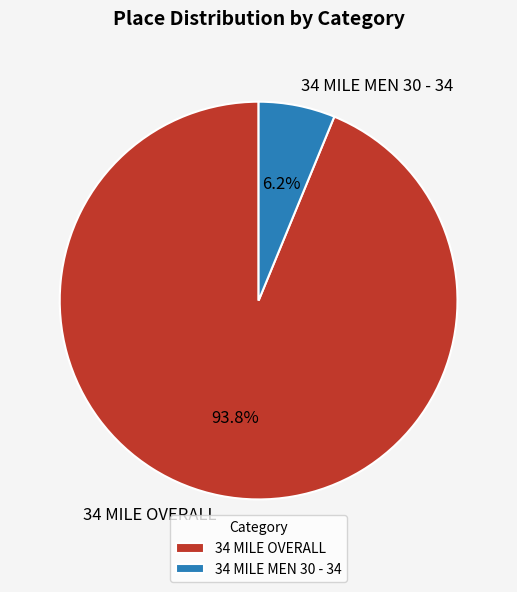

Do 34 MILE OVERALL and 34 MILE MEN 30 - 34 together represent more than half of the pie?

Yes